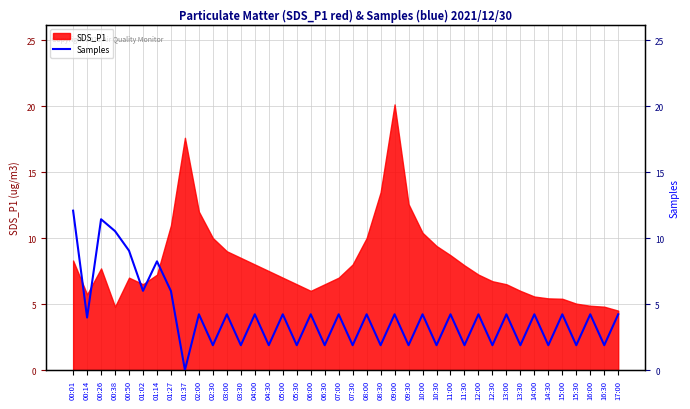

At which label is the value closest to 6?

01:02